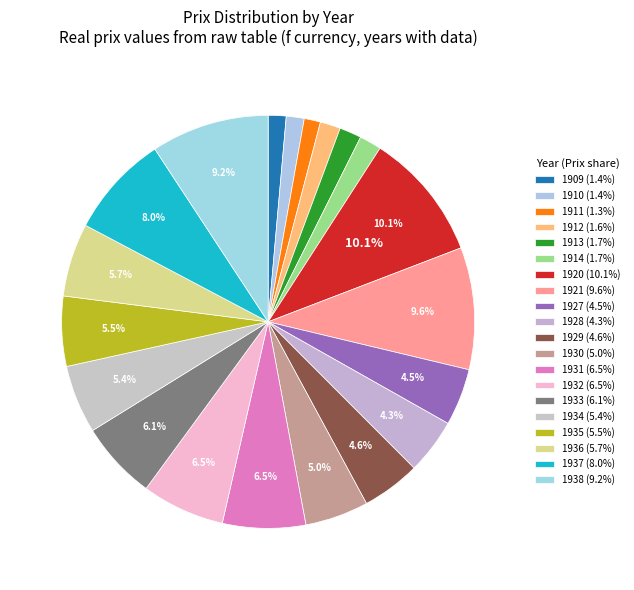

How many segments does this pie chart have?

20